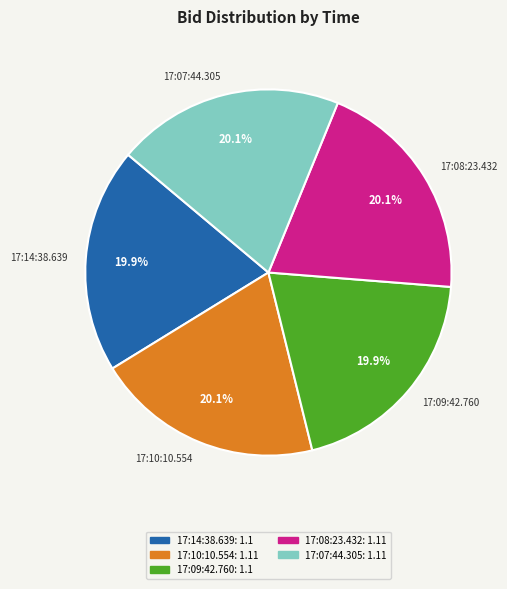

What is the ratio of the value at 17:10:10.554 to the value at 17:14:38.639?

1.0